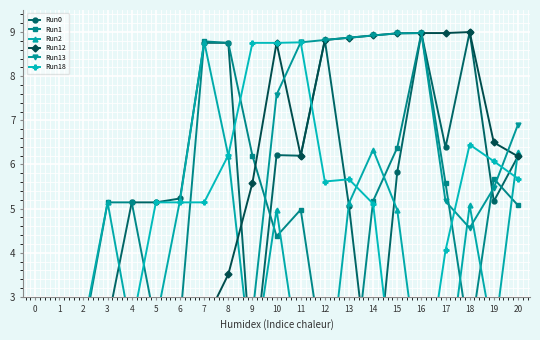

The value of Run13 at 19 is 5.5. True or false?

True